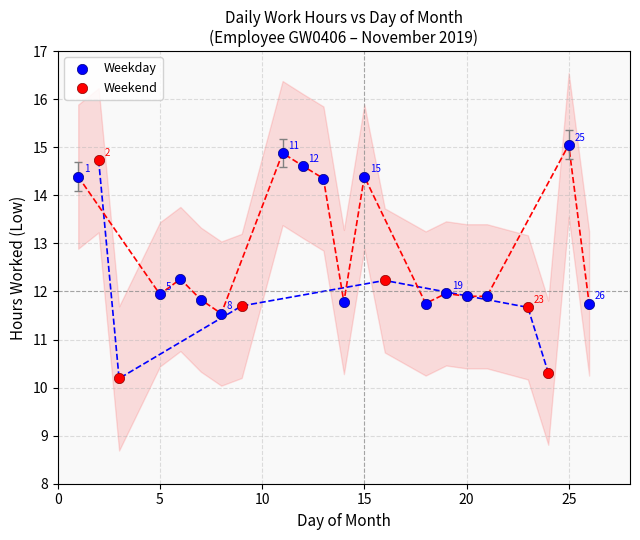

Which series contains the lowest Y value?

Weekend